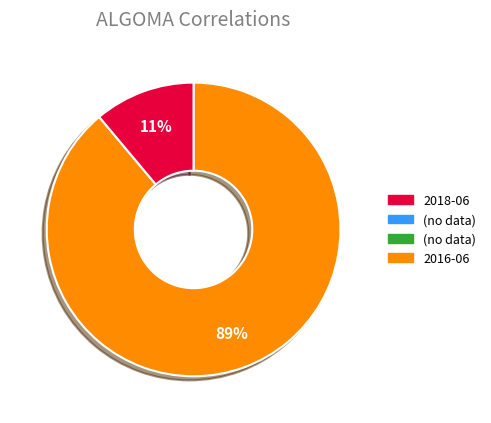

Is there any slice that represents more than half of the pie?

Yes